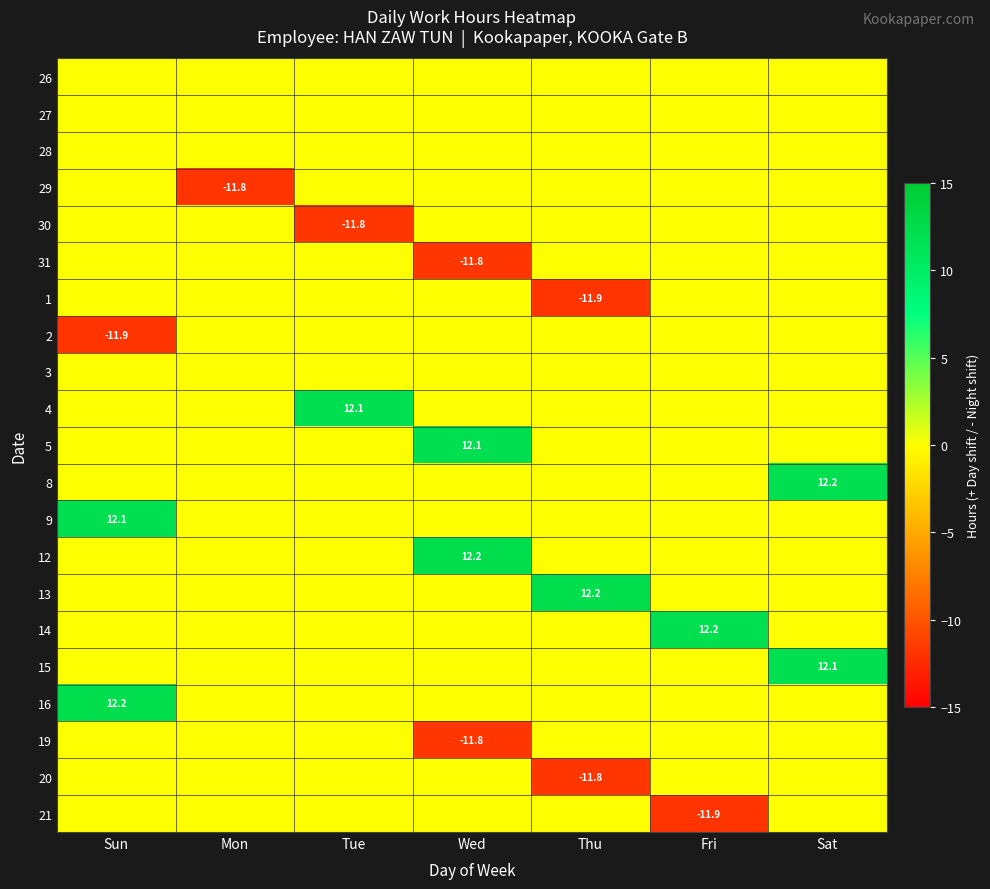

The 8 series shows 17.0 at Sat. True or false?

False